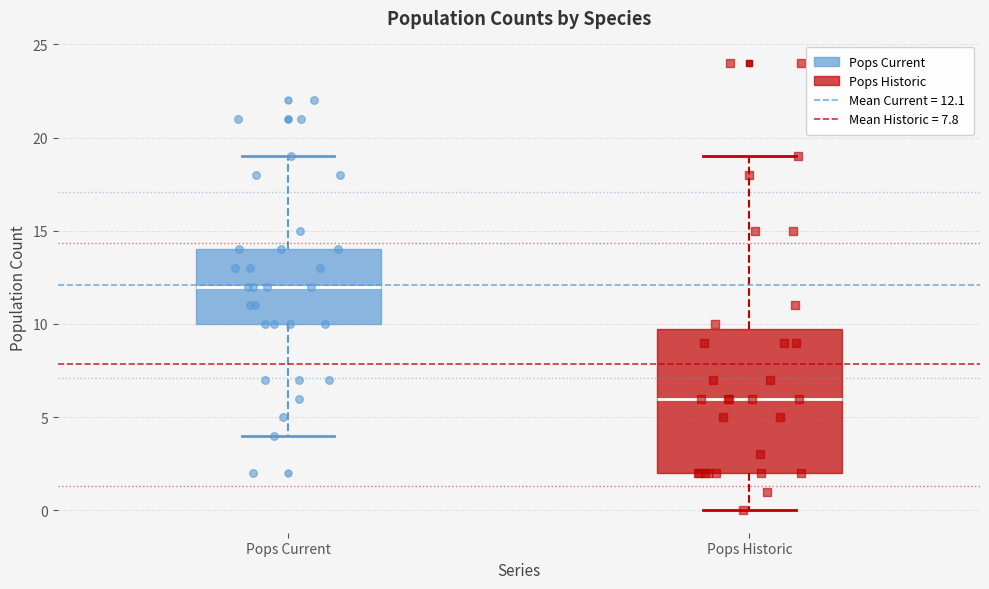

Reading left to right, read every box against the y-axis: the position of its median line, the range the box covers, and the ends of its whiskers. The values are not printed on the chart, so give them approximately, as read against the axis.

Pops Current: median 12, box 10 to 14, whiskers 4 to 19
Pops Historic: median 6, box 2 to 10, whiskers 0 to 19